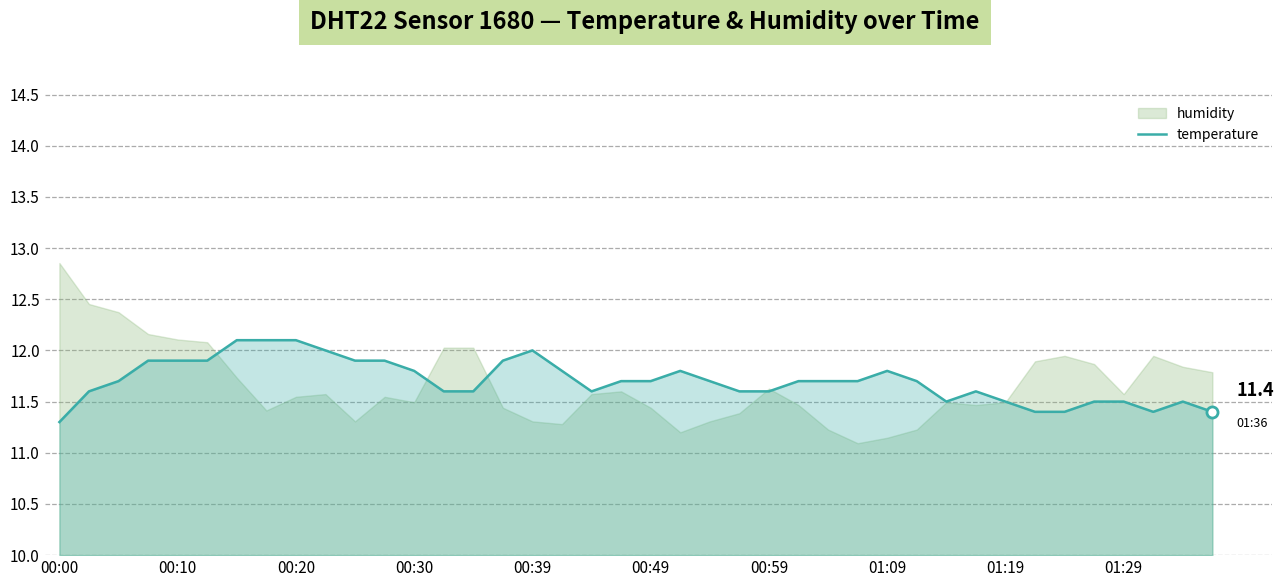

The chart shows a value of 11.7 at 22. True or false?

True